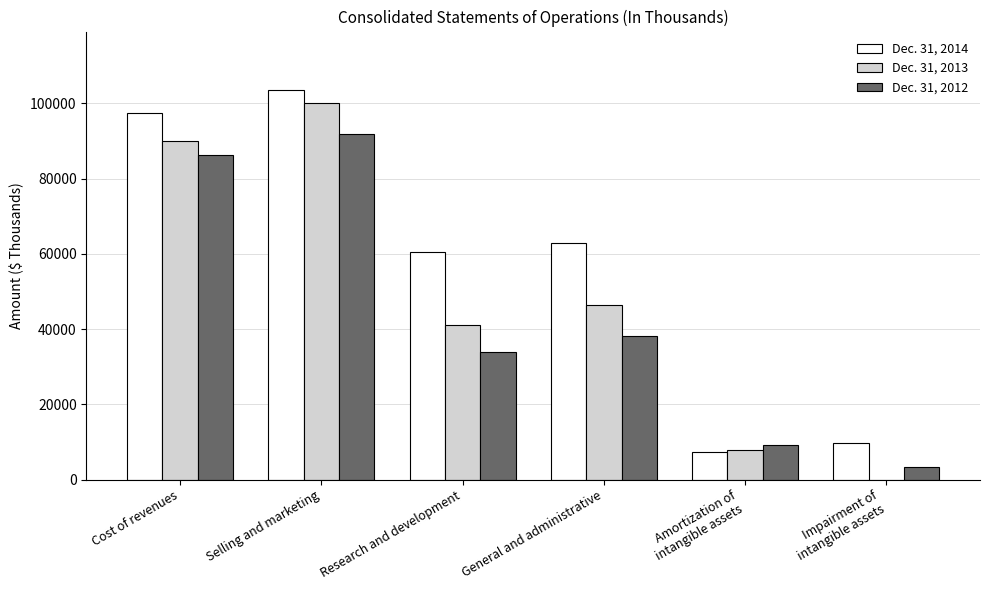

Between Amortization of
intangible assets and Impairment of
intangible assets, which series saw the biggest shift?

Dec. 31, 2013